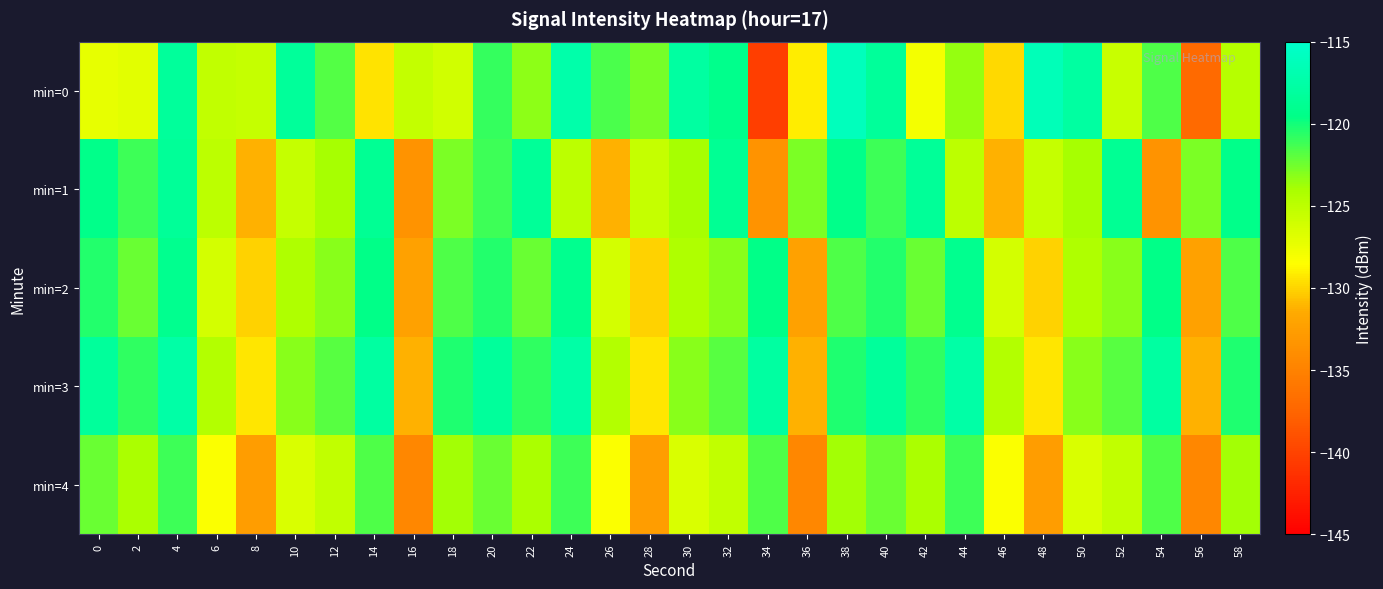

How many series are shown in this chart?

5